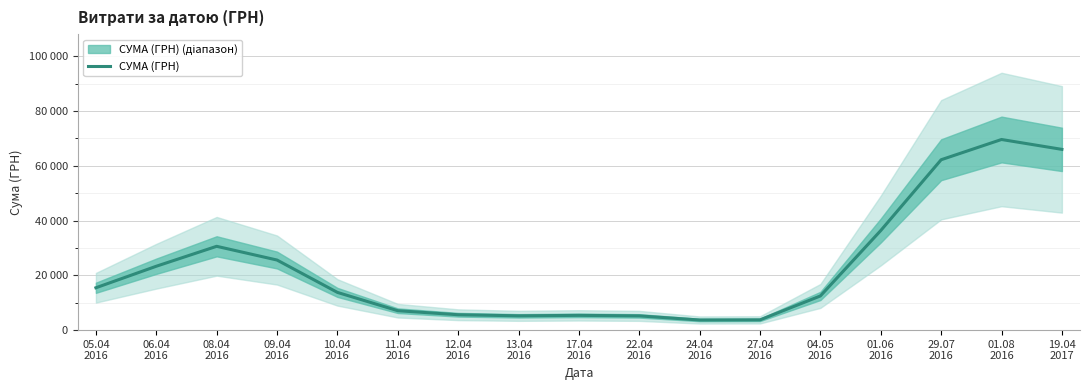

What is the label of the 14th point from the right?

09.04
2016